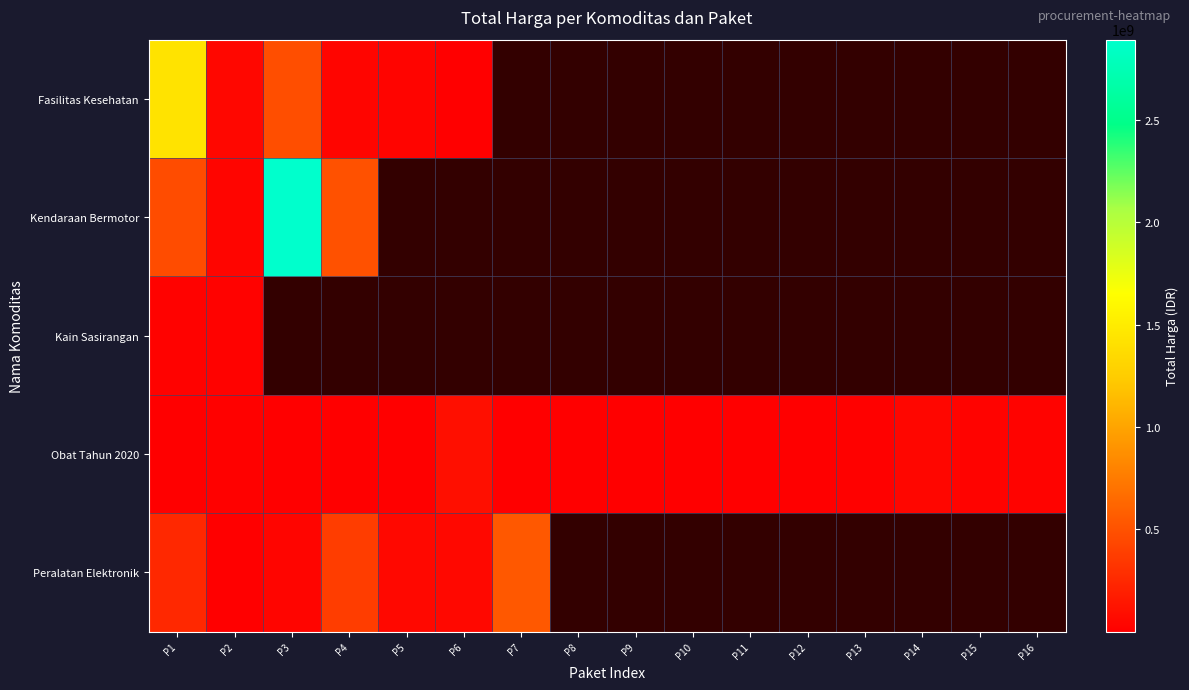

How many values in Peralatan Elektronik are above zero?

7